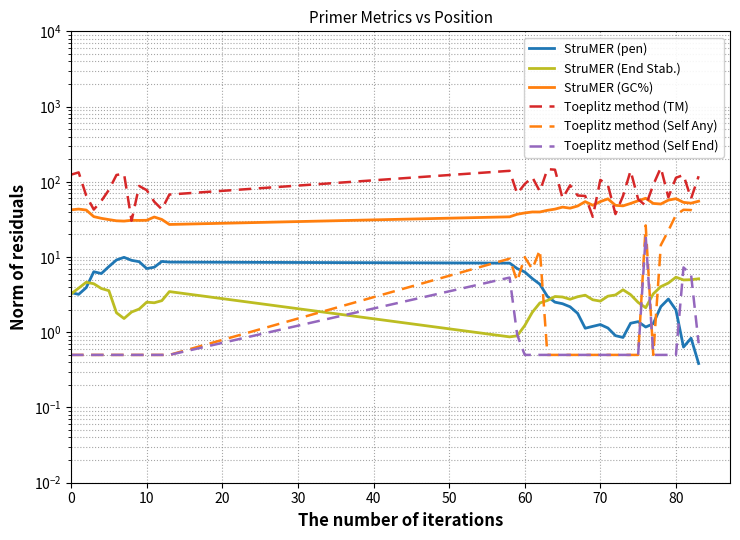

In StruMER (GC%), how many points are higher than both neighbors (excluding endpoints)?

9